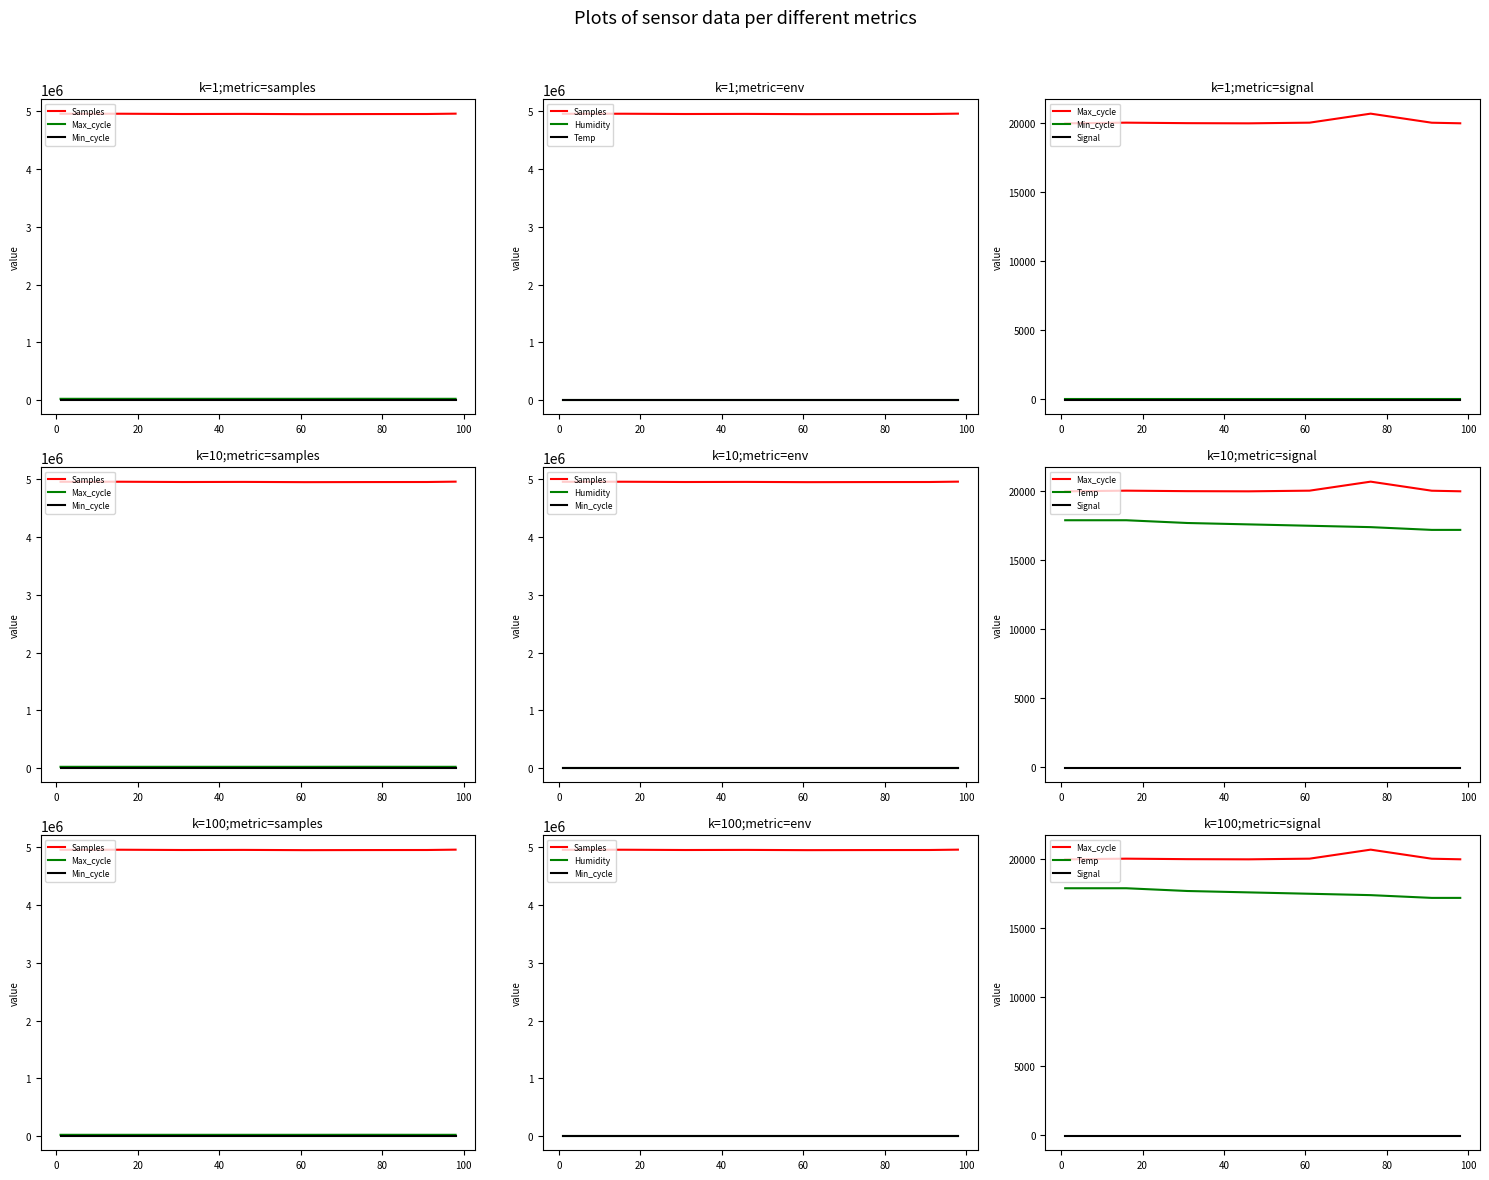

What is the value of the Humidity point at the 8th from the left?

82.7